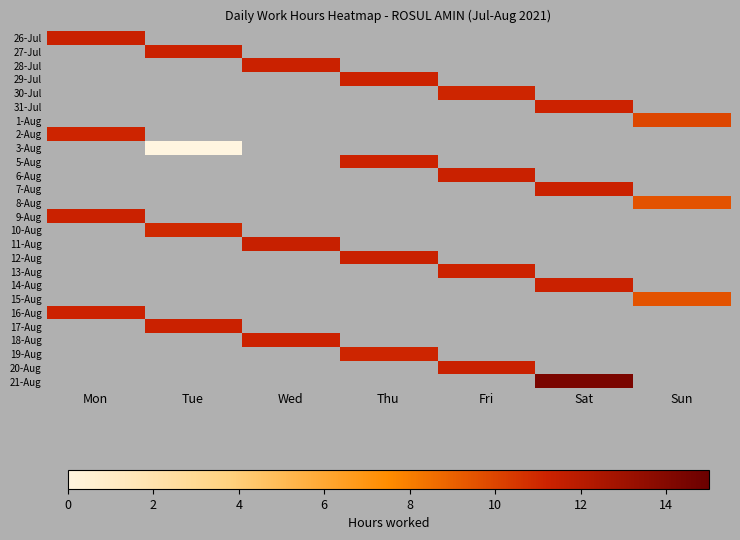

At how many categories does at least one series exceed 4?

7